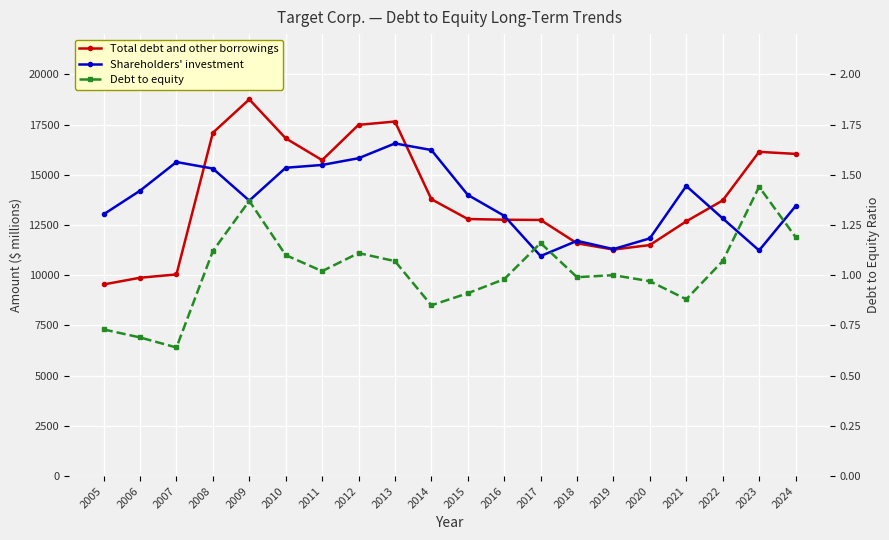

At how many categories does at least one series exceed 233?

20